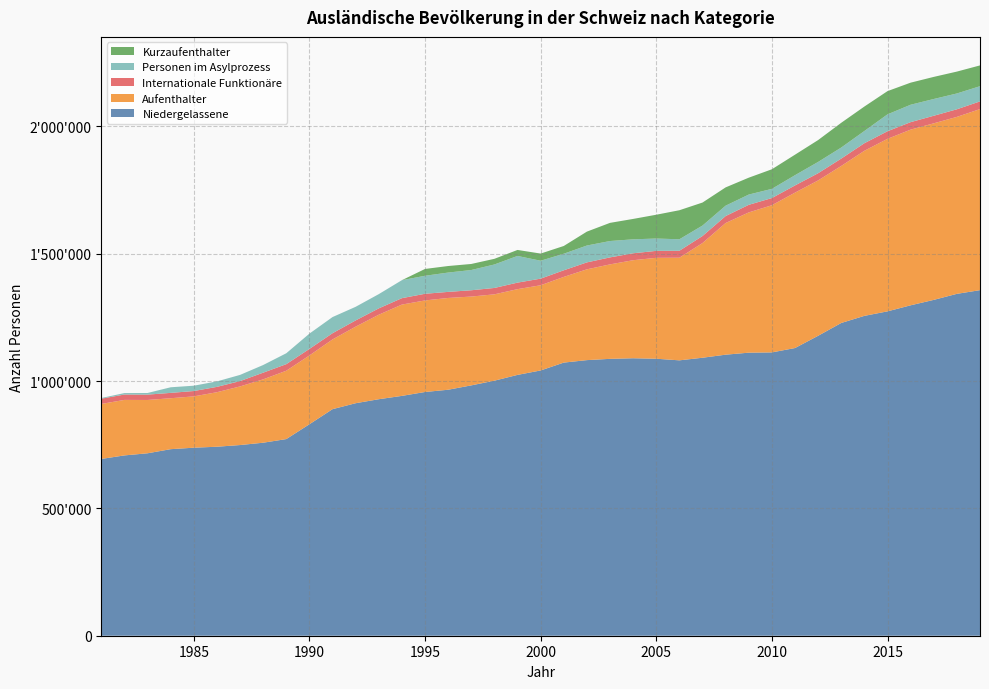

Reading left to right, list all the values displayed in this chart.

Niedergelassene: 694002	707924	716265	732405	738193	741988	748605	757769	772027	830196	889478	912827	928555	941626	956922	965758	982879	1001317	1024030	1041481	1072303	1082042	1087039	1089379	1087464	1081179	1091366	1103415	1111275	1112344	1129480	1177609	1227906	1255793	1273495	1297244	1318567	1342232	1356729
Aufenthalter: 215904	217902	209286	199981	201478	213994	230132	248761	268298	270066	273755	300636	331728	358463	359437	360321	348687	338991	336633	334499	336436	356419	370829	384910	396161	402911	450301	516904	550661	577790	610118	609950	616464	648118	677335	689679	693156	694751	710869
Internationale Funktionäre: 20687	21105	21036	21020	21003	20976	20951	26184	25814	25675	24404	24444	24920	25171	26160	23832	24755	25055	25619	25897	25972	27259	27480	27248	27334	27271	27637	27341	29777	28178	28284	28260	28905	29693	29790	29401	29704	29865	30173
Personen im Asylprozess: 2670	5756	6370	22009	20920	21470	24276	30045	42792	60062	63410	53444	55912	70657	70667	75858	79460	92174	104738	70353	65033	66226	64268	54761	48412	45149	41062	40794	40319	36116	40199	44318	43411	47994	66311	68353	65828	62086	59734
Kurzaufenthalter: 0	0	0	0	0	0	0	0	0	0	0	0	0	0	26759	25716	23765	22201	23565	28137	30397	54580	71288	80078	93471	113984	90326	71730	66267	76922	80490	85870	97148	96009	91222	86688	86742	85891	81600